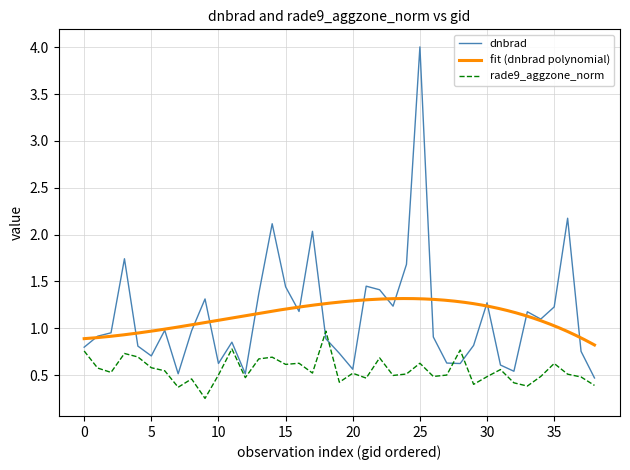

True or false: dnbrad has a value of 1.6 at 0.

False